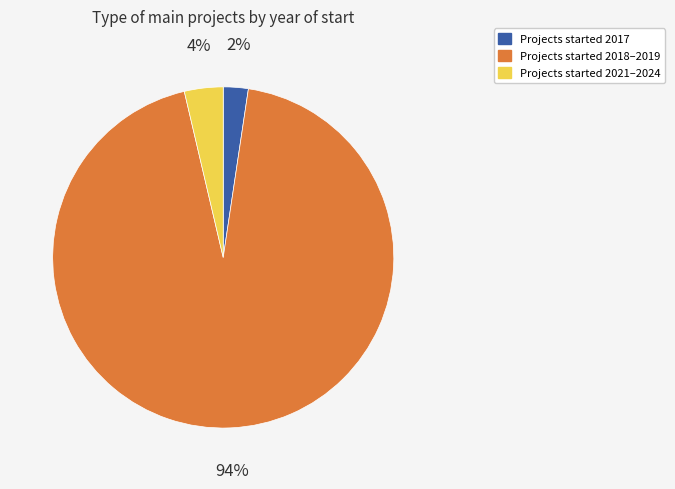

Is there a majority slice in this chart?

Yes